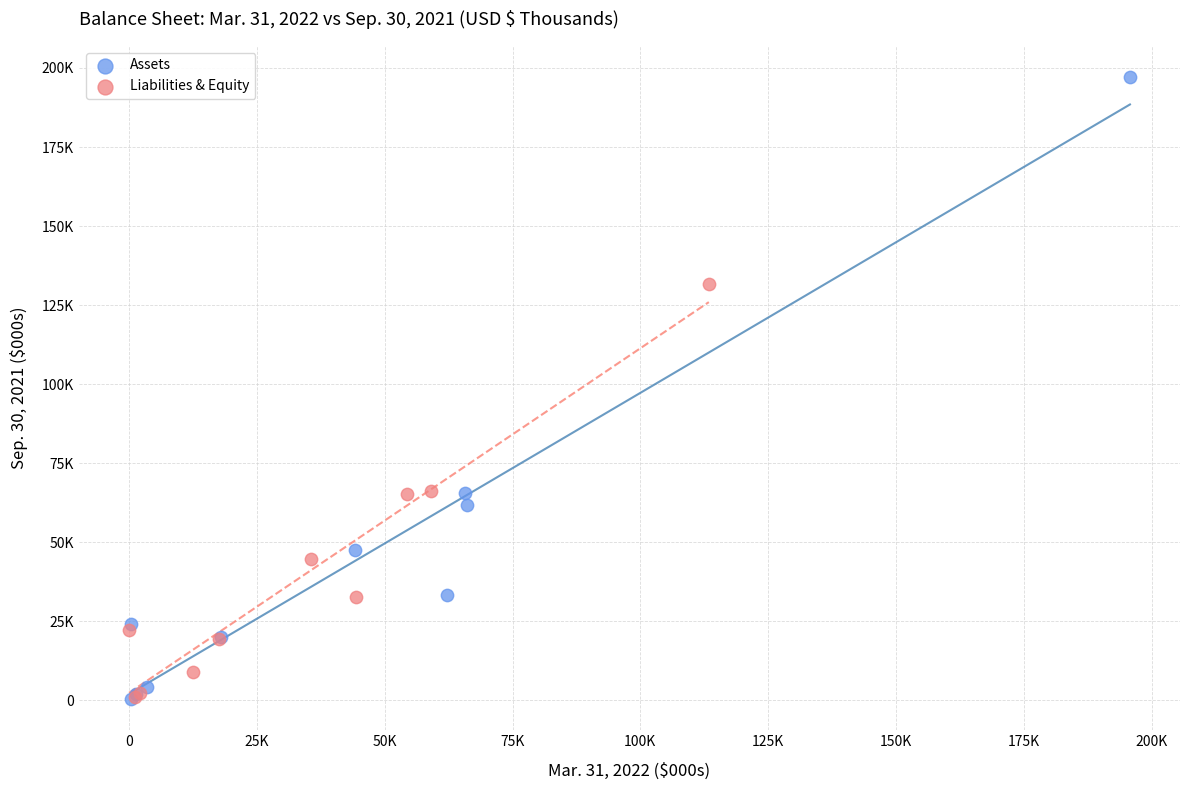

What are all the series names shown in the legend?

Assets, Liabilities & Equity